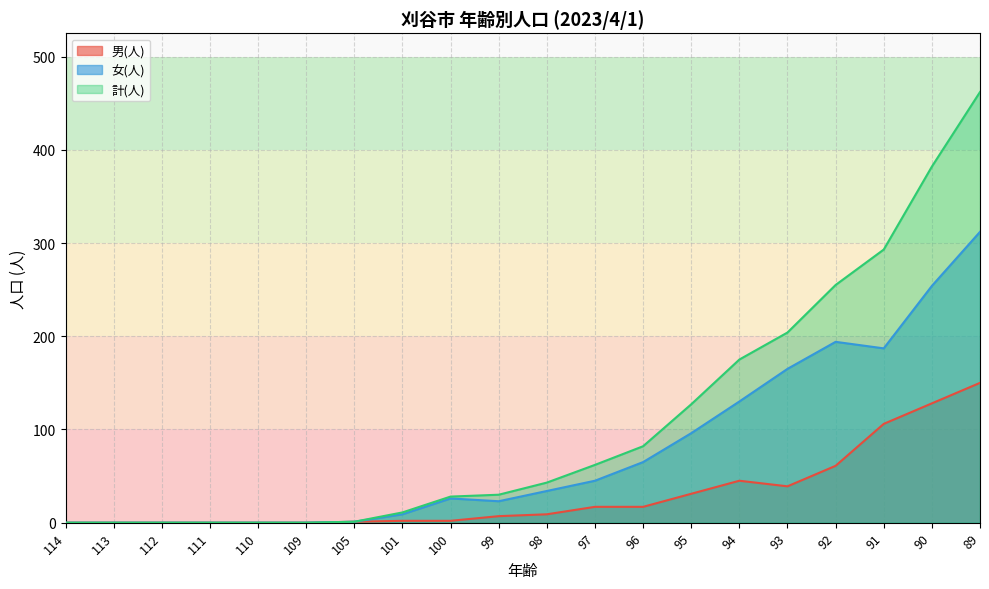

In 男(人), how many points are higher than both neighbors (excluding endpoints)?

1